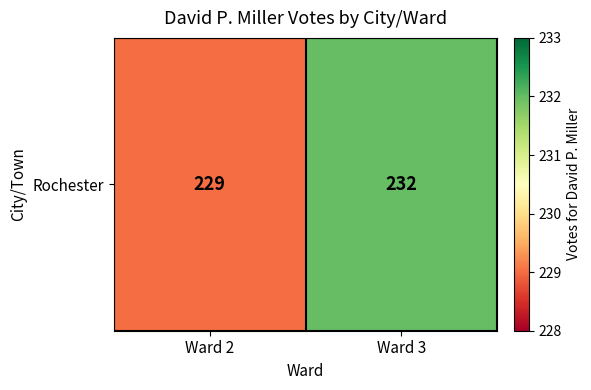

Which has a higher value, Ward 2 or Ward 3?

Ward 3